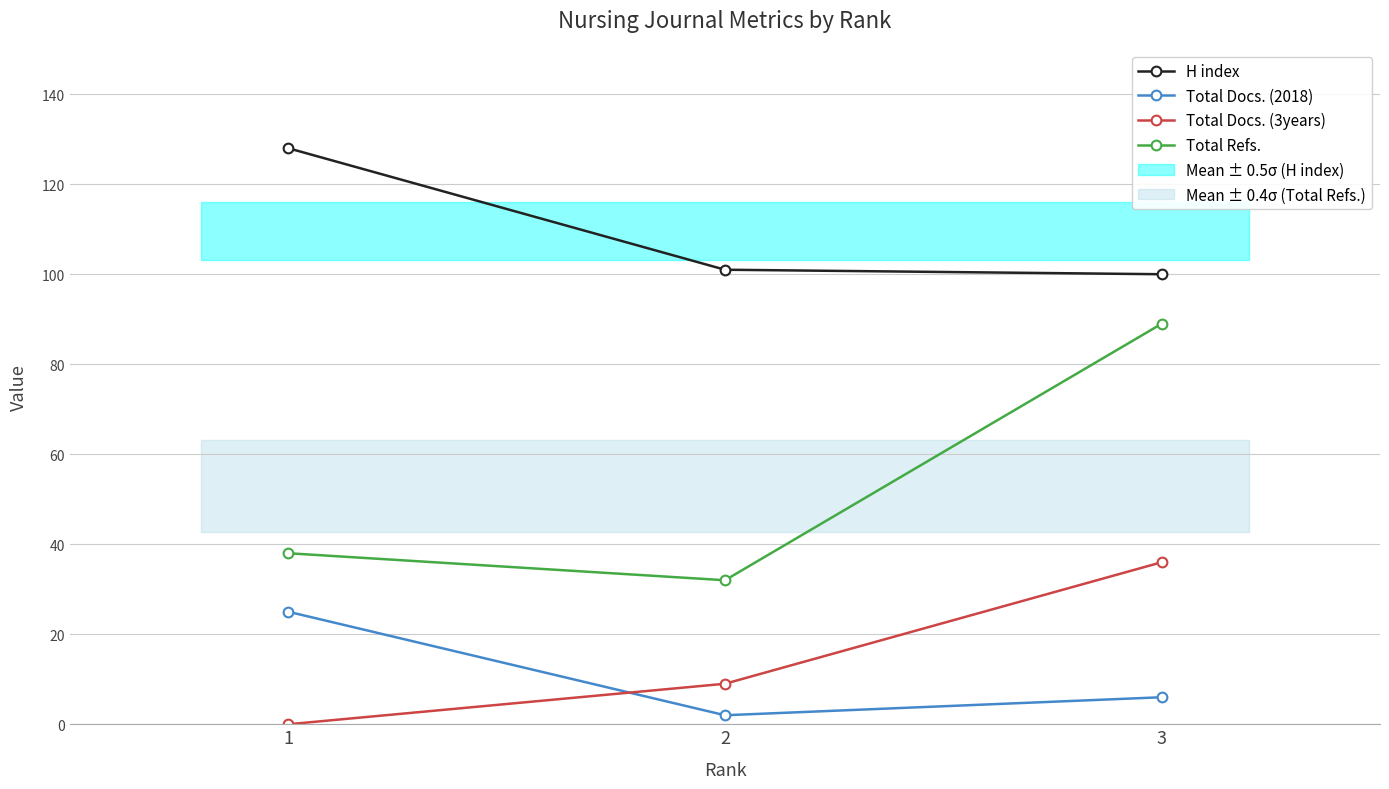

Which category has the highest value across all series?

1